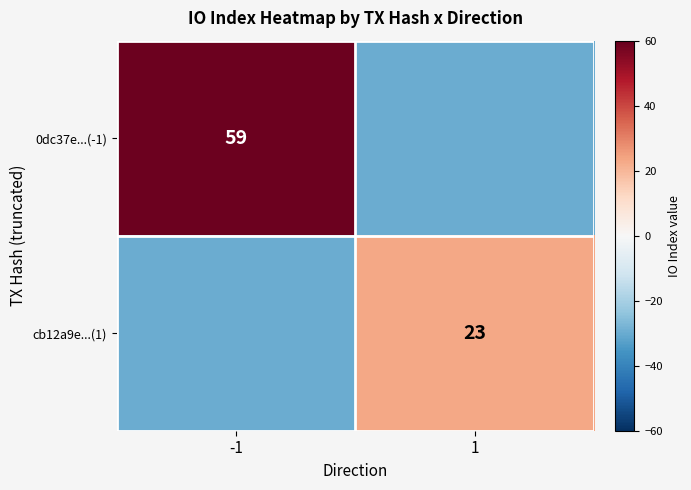

What is the spread (max minus min) of values at 1?

53